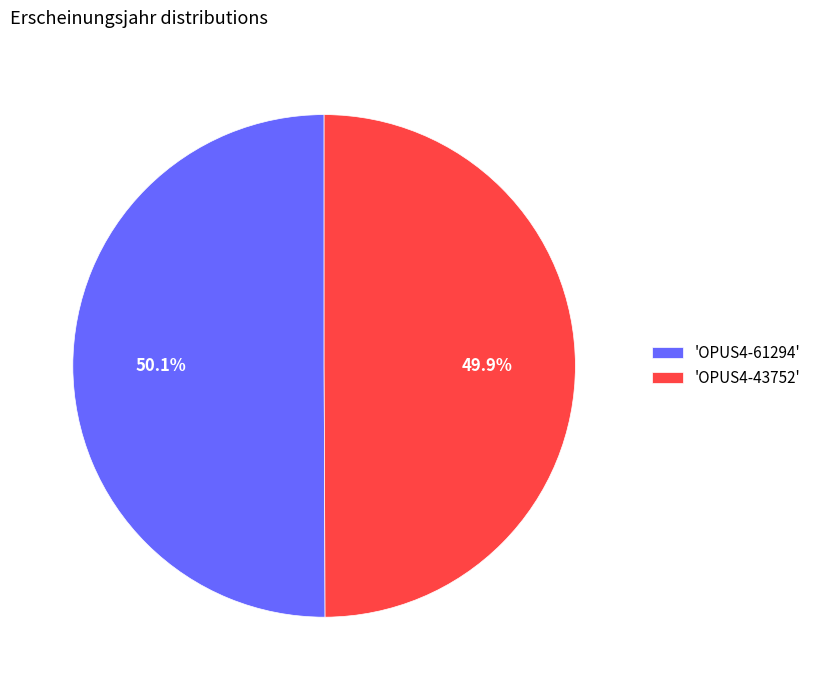

Is there a majority slice in this chart?

Yes